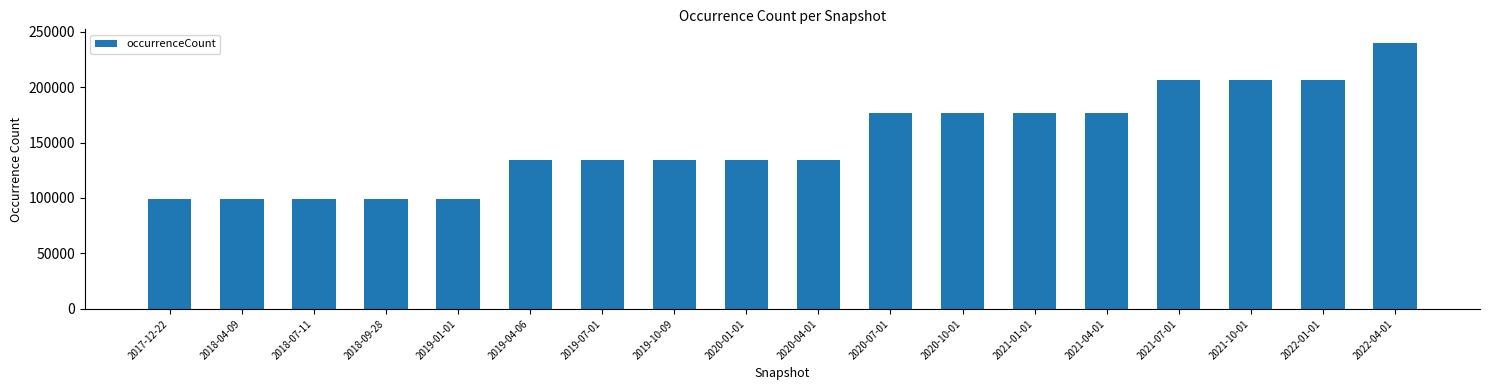

What is the change in value from 2021-01-01 to 2022-04-01?

+63799